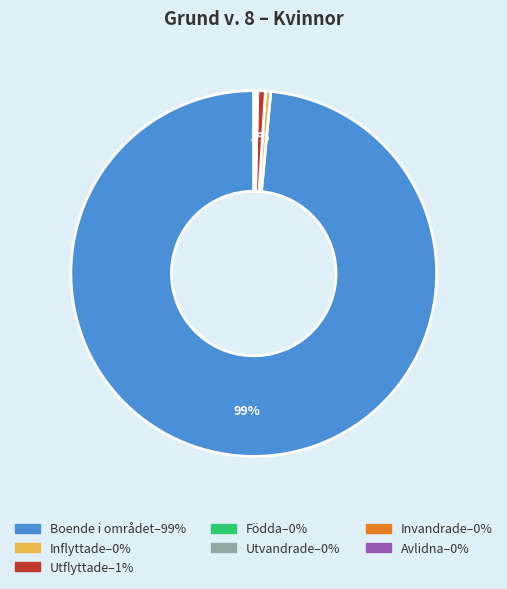

To the nearest percent, what portion does Utflyttade represent?

1%